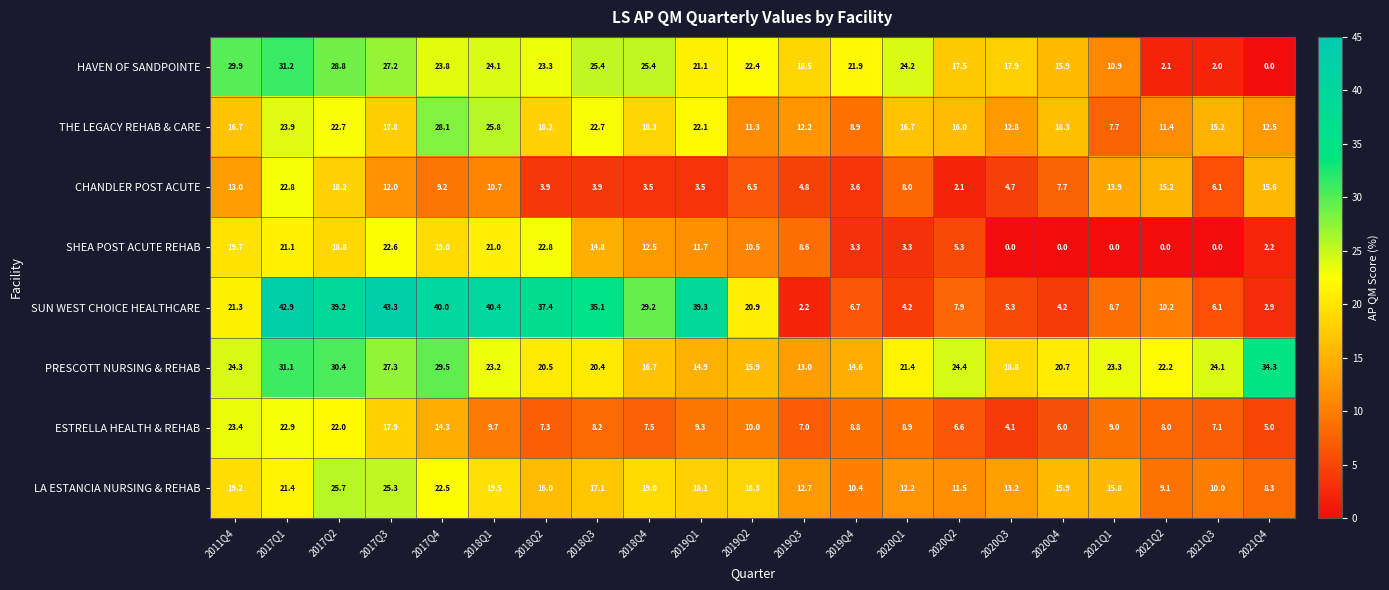

How many data points in HAVEN OF SANDPOINTE are less than 22?

10